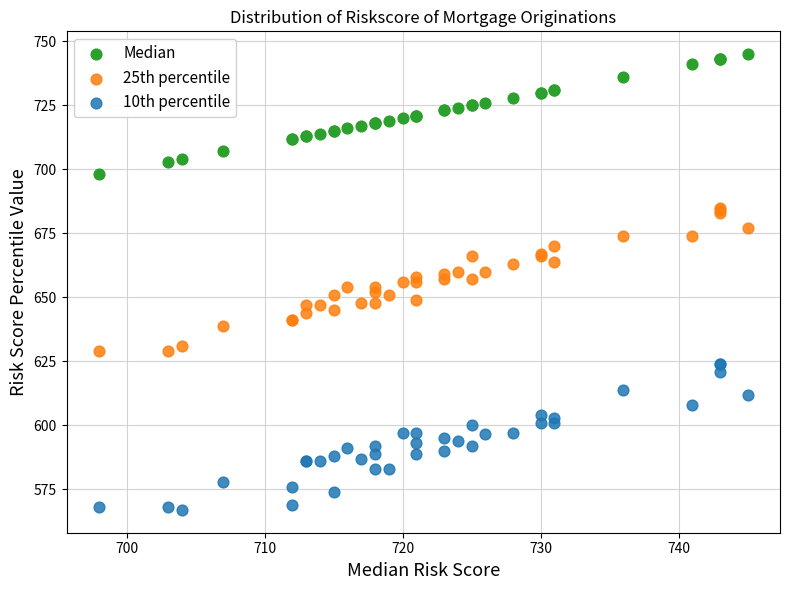

Which series reaches the maximum Y coordinate?

Median